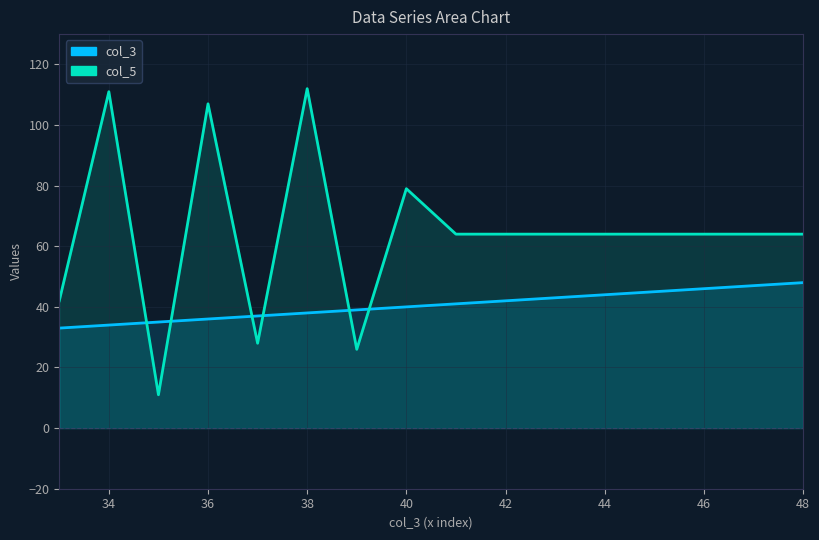

How many data points in col_3 are less than 41?

8